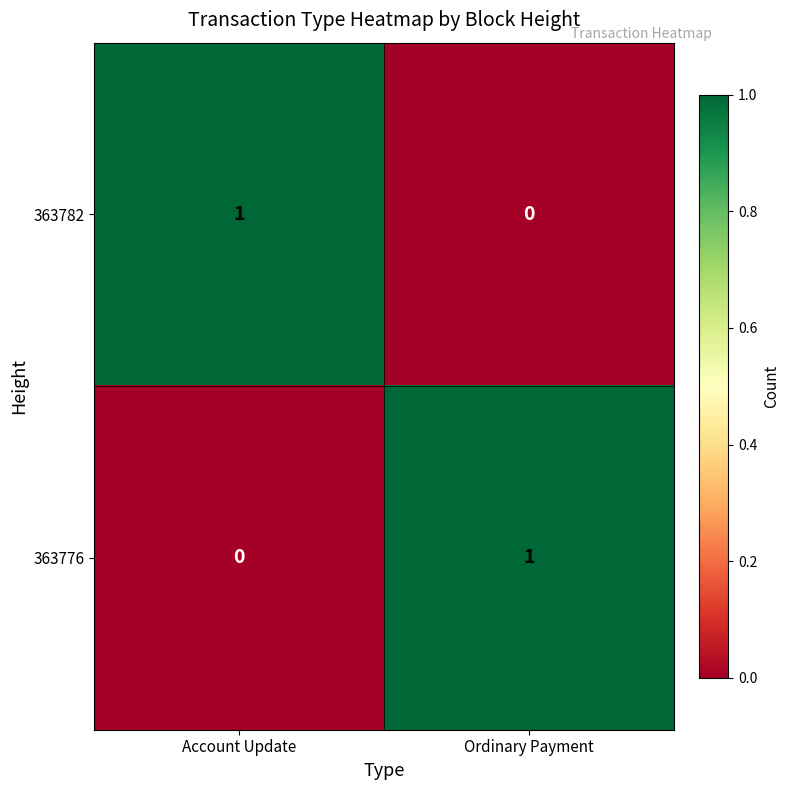

True or false: 363776 has a value of 1 at Ordinary Payment.

True